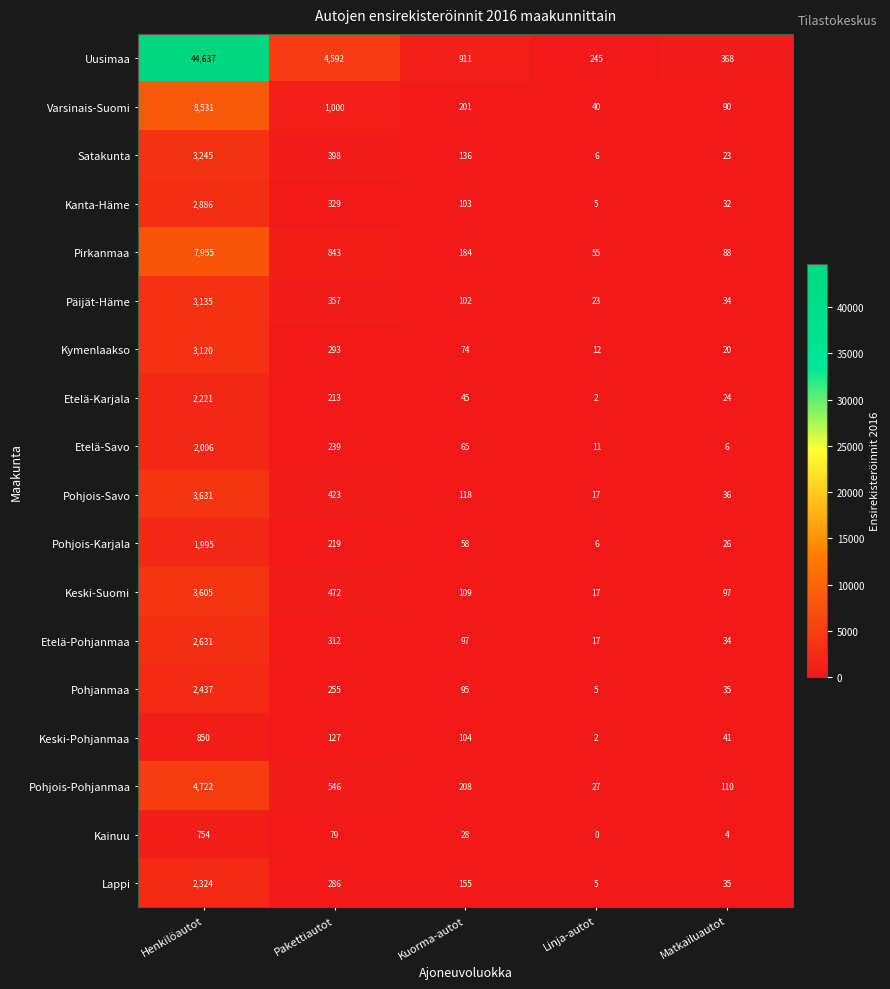

How many categories are shown in the chart?

5